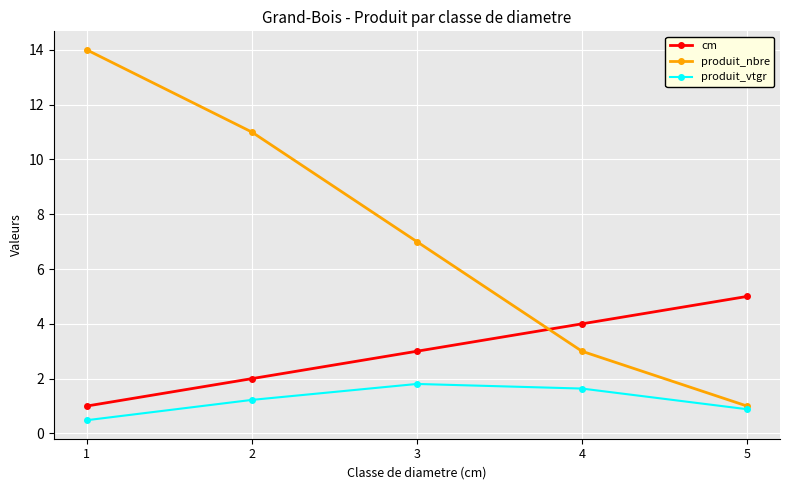

Which series ends up on top after the final intersection of cm and produit_nbre?

cm